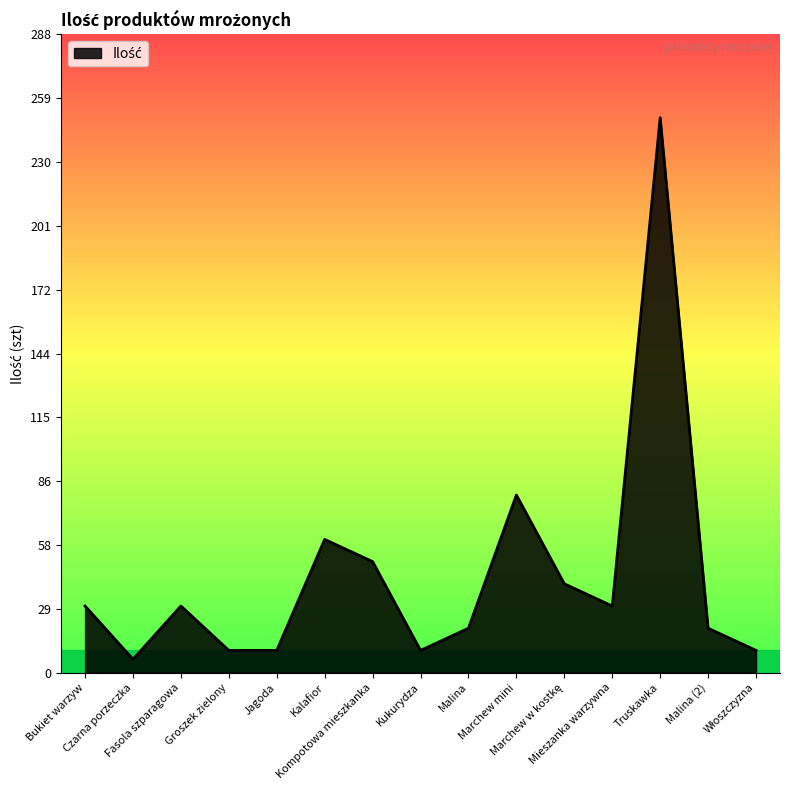

What is the maximum value shown in the chart?

250